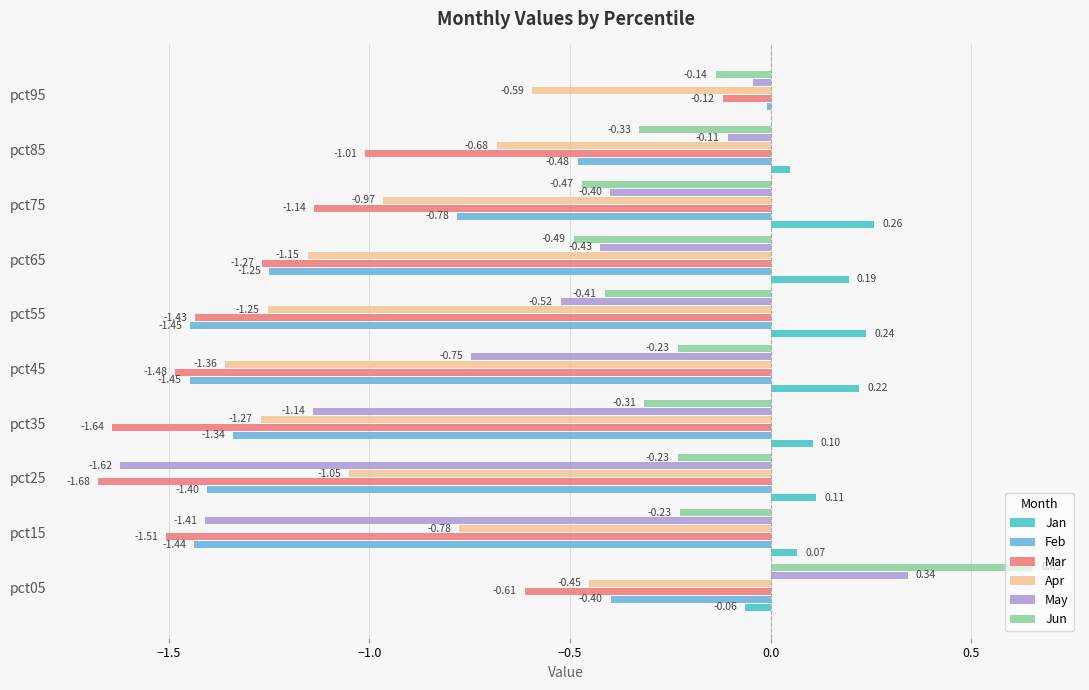

Which series has the largest total across all categories?

Jan